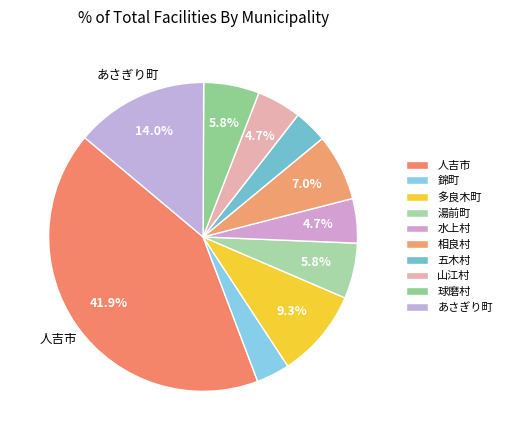

Count the number of slices in the pie.

10